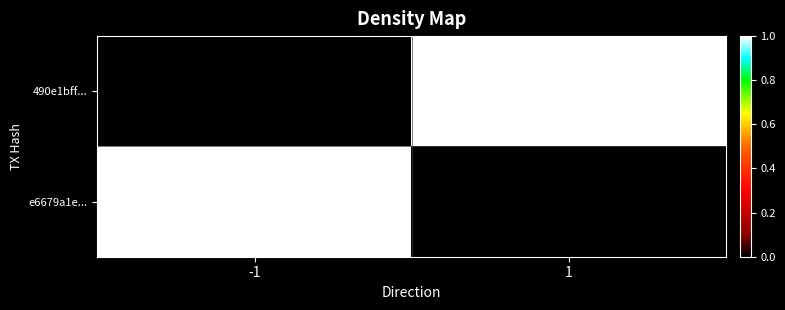

Reading right to left, list all the values displayed in this chart.

490e1bff...: 1=1	-1=0
e6679a1e...: 1=0	-1=1